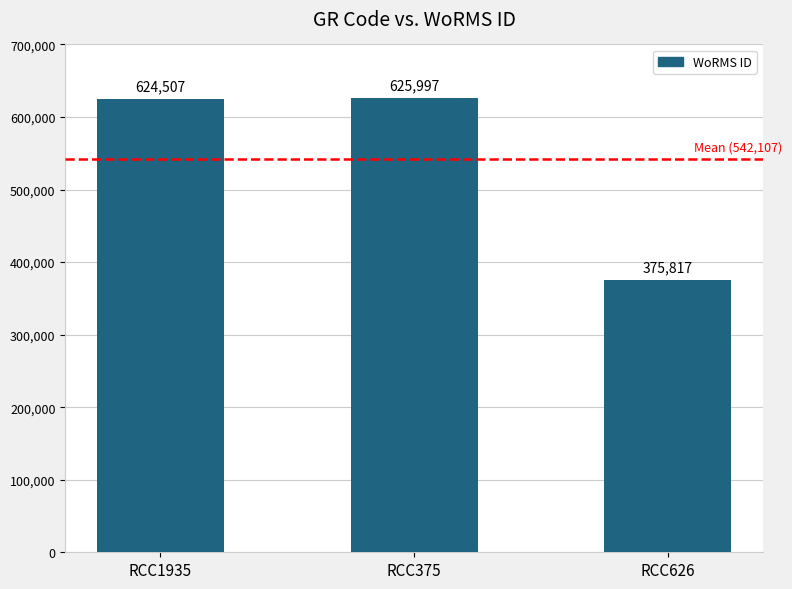

Reading right to left, extract all data points from this chart.

RCC626=375817	RCC375=625997	RCC1935=624507